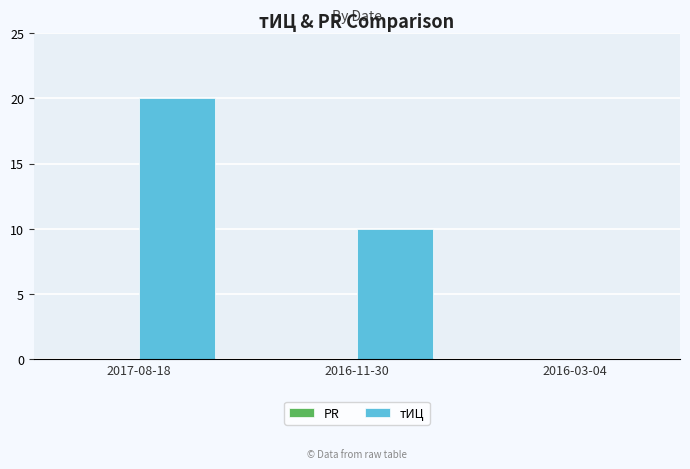

How many distinct data groups are displayed?

1